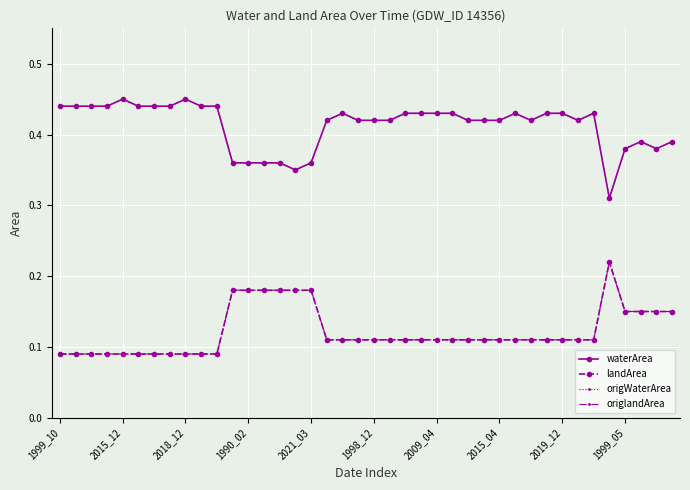

Is this an area chart (filled region under the line)?

No